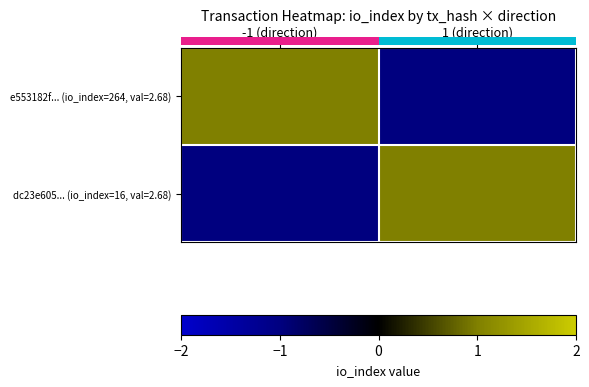

At which category does the chart reach its peak across all series?

-1 (direction)